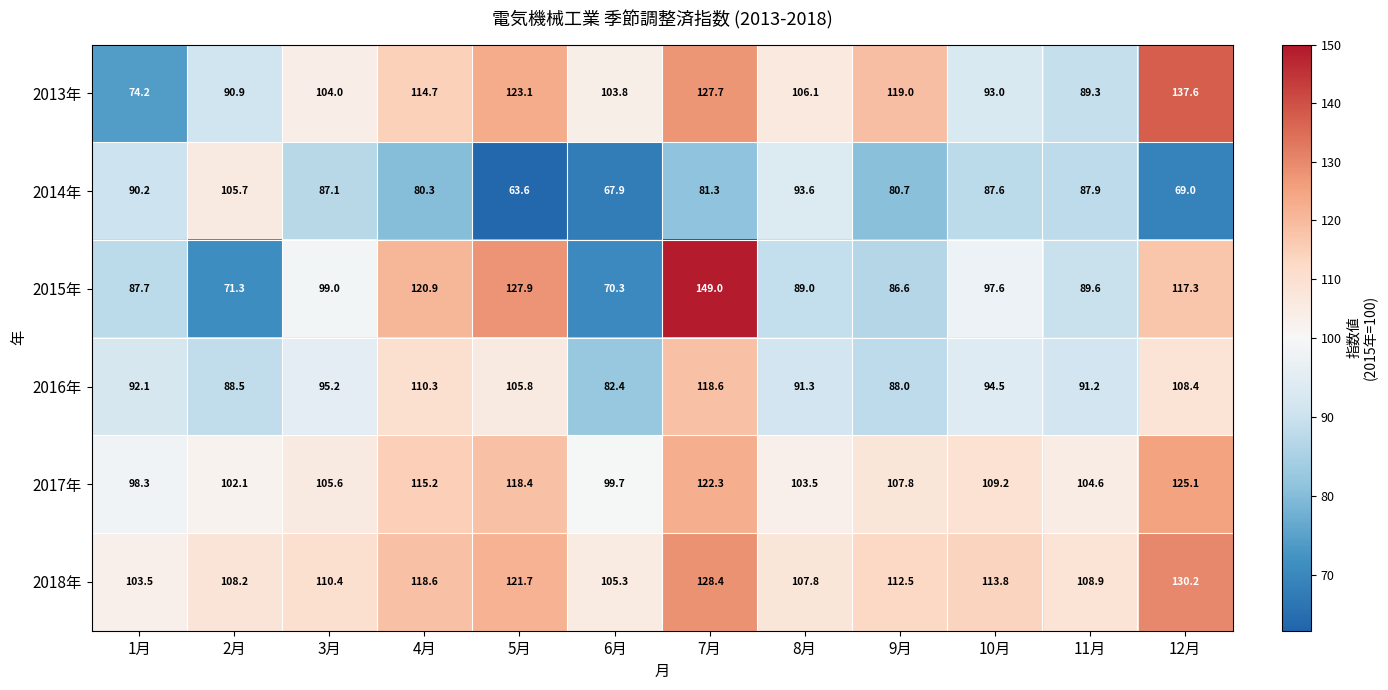

What is the difference between the second highest and minimum values in the 2014年 series?

30.0